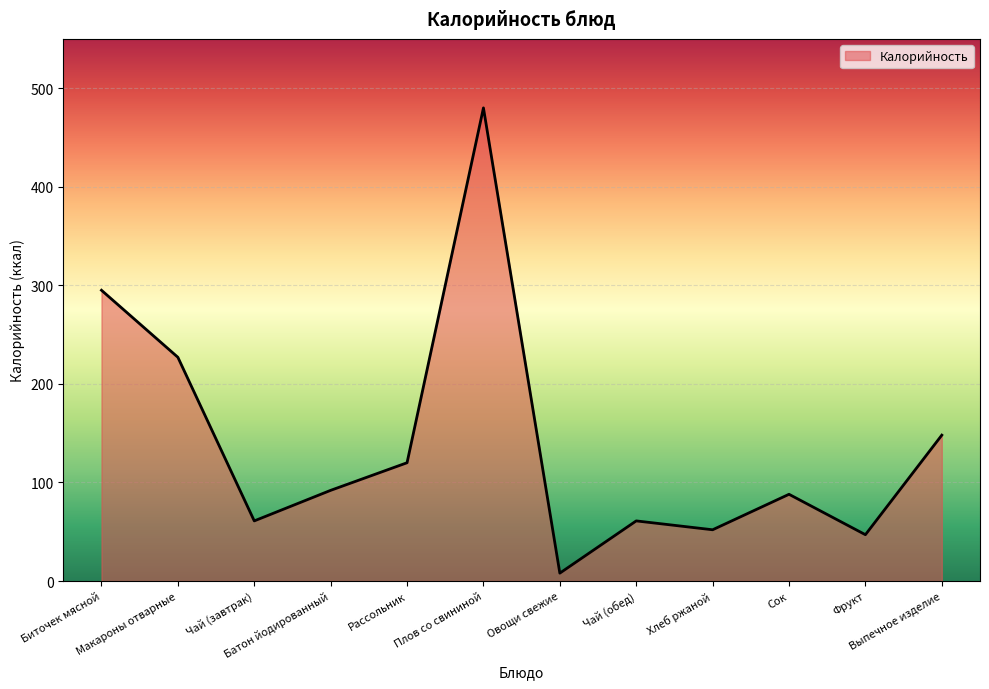

What is the maximum value shown in the chart?

480